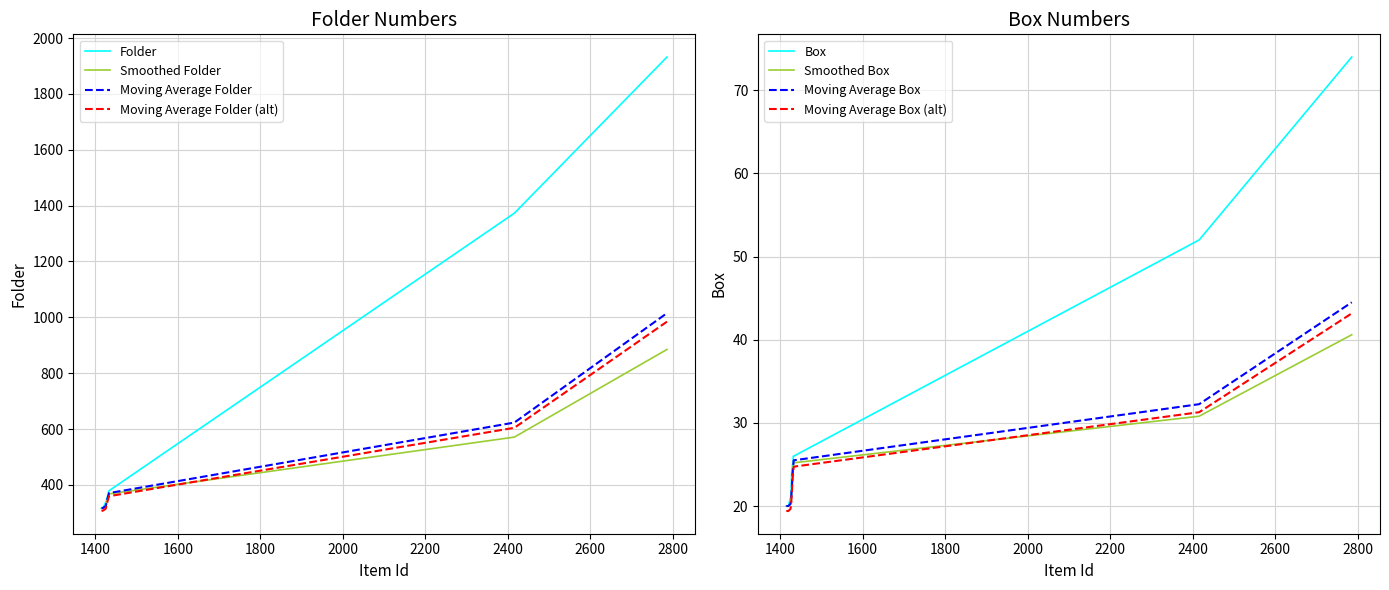

Reading left to right, transcribe all the data shown in this chart.

Folder: 316	317	321	322	338	340	345	354	356	363	365	376	379	1373	1932
Box: 20	20	20	20	21	21	22	24	24	25	25	26	26	52	74